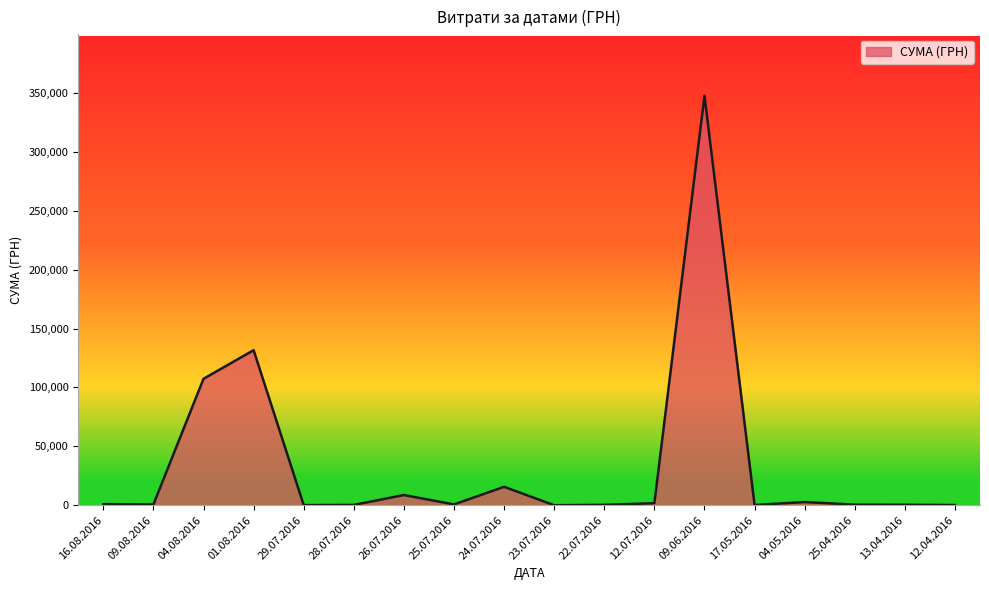

Where is the data nearest to the value 173810?

01.08.2016